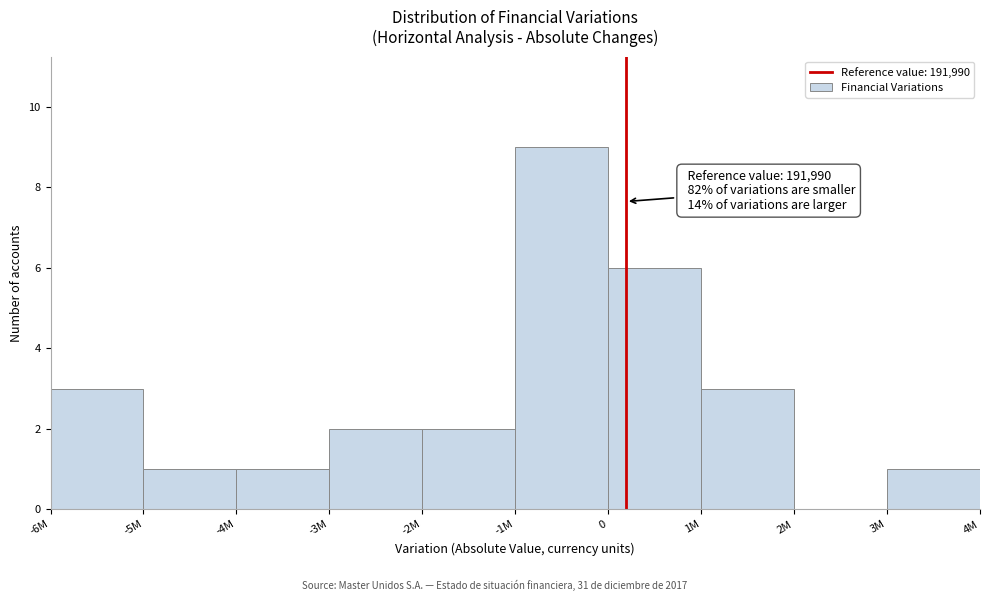

Reading left to right, extract all data points from this chart.

-6M=3	-5M=1	-4M=1	-3M=2	-2M=2	-1M=9	0=6	1M=3	2M=0	3M=1